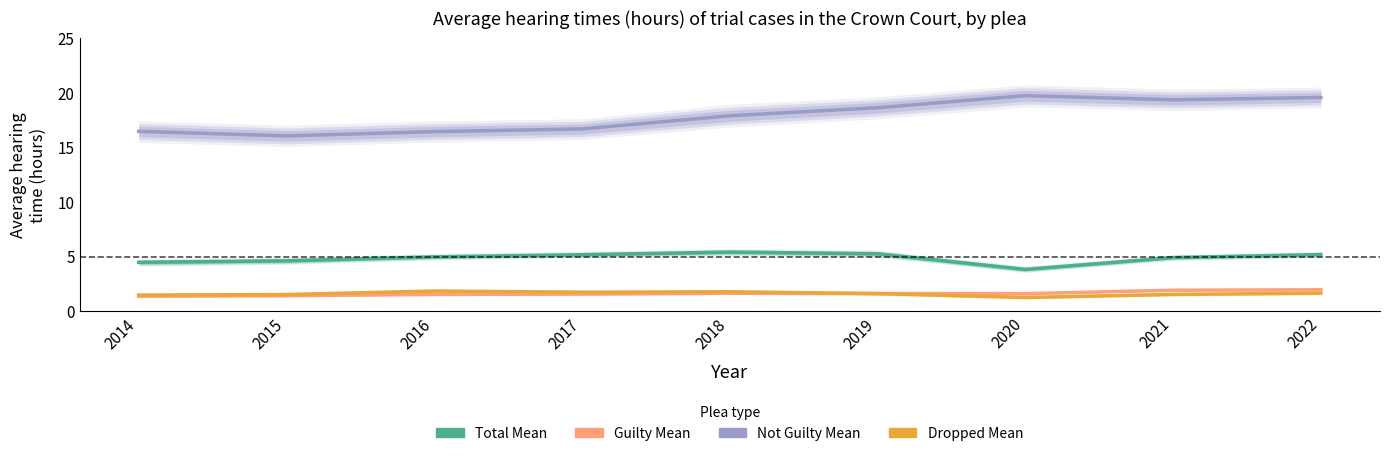

Is it true that Not Guilty Mean equals 16.0 at 2015?

True